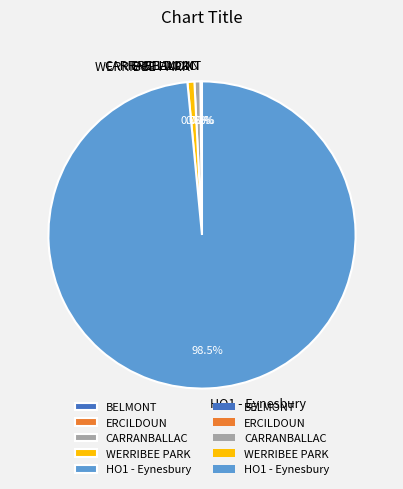

Which slice is the largest?

HO1 - Eynesbury